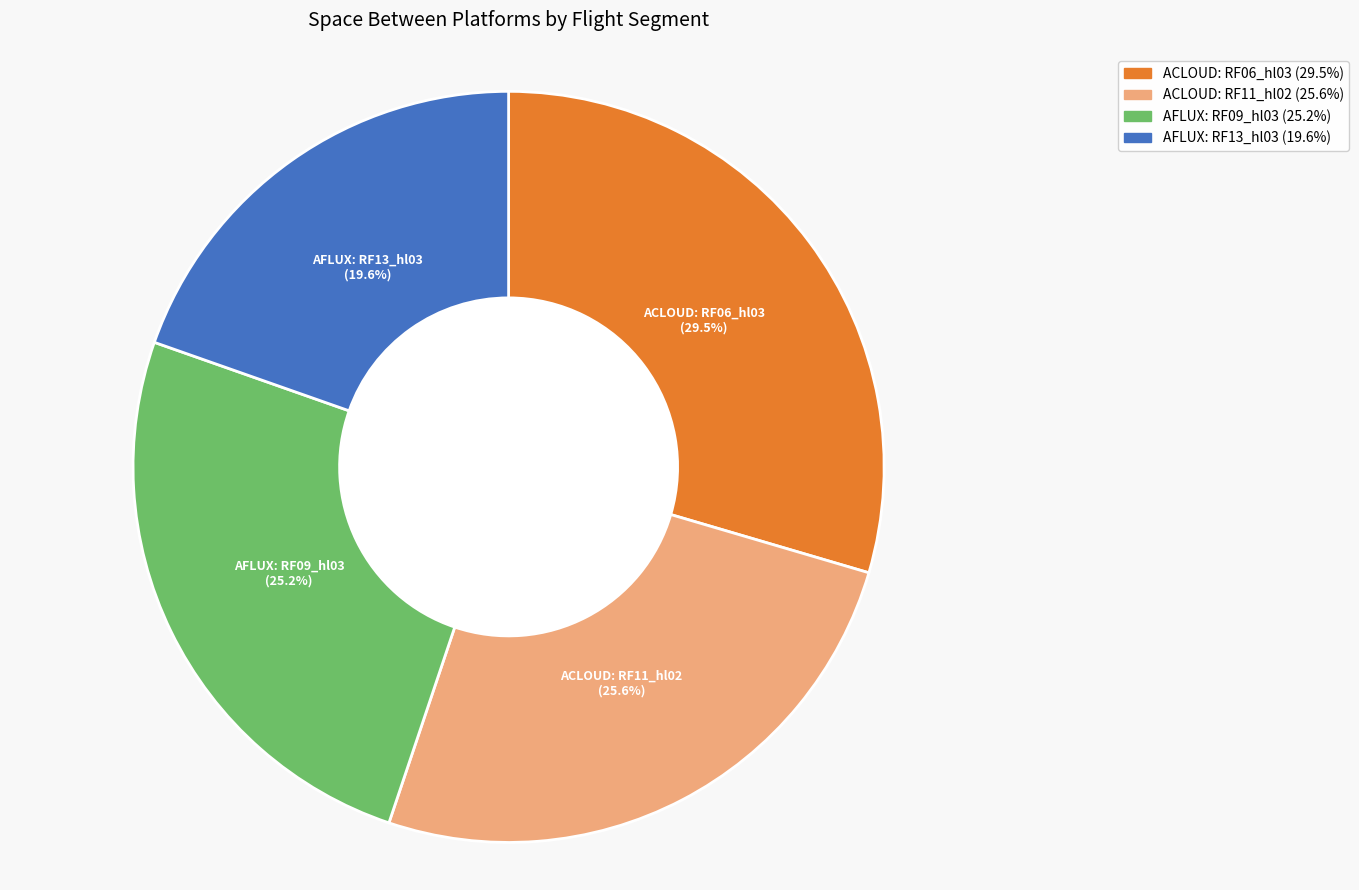

Which has a higher value, ACLOUD: RF06_hl03 or AFLUX: RF13_hl03?

ACLOUD: RF06_hl03